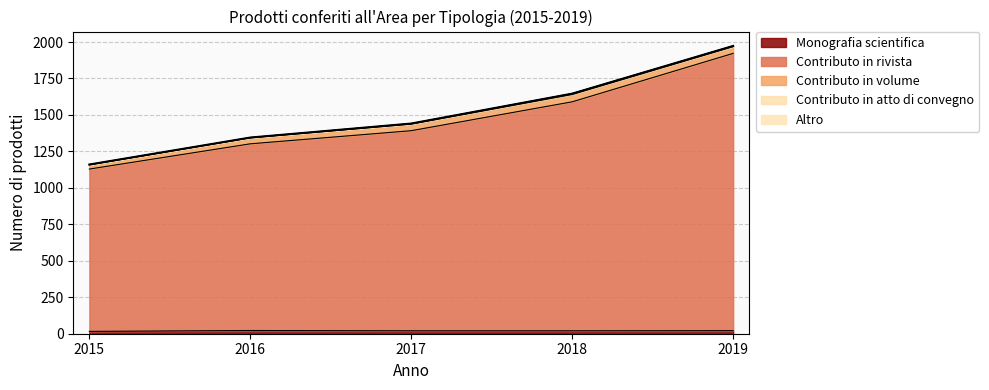

What are all the series names shown in the legend?

Monografia scientifica, Contributo in rivista, Contributo in volume, Contributo in atto di convegno, Altro